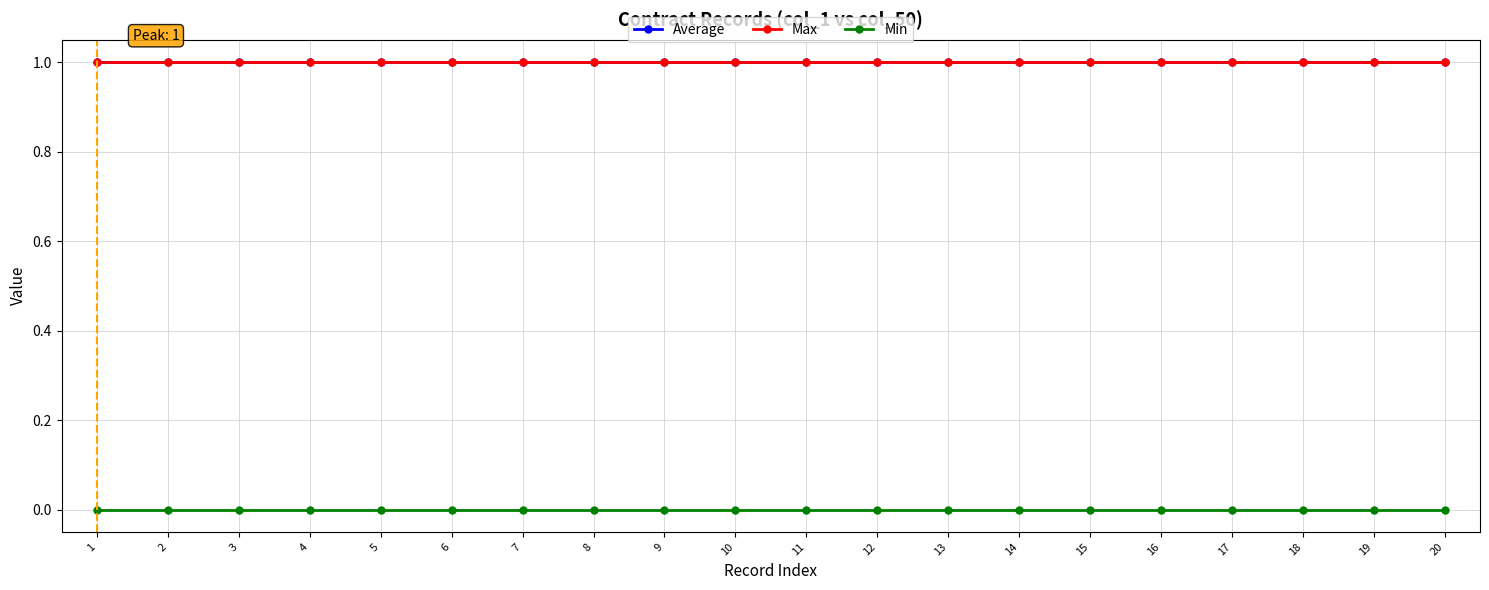

Rank the series by their maximum value, from lowest to highest.

Min, Average, Max